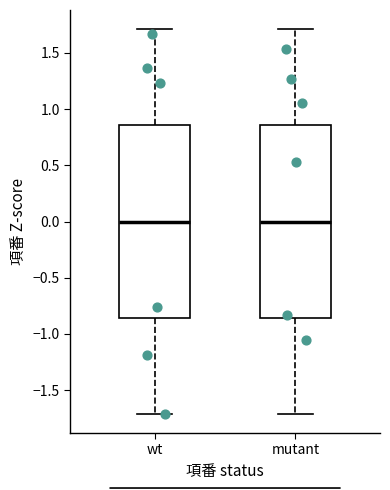

Reading left to right, transcribe this box plot: for each box, give where its median line is, the range the box spans, and where its two whiskers end, as read against the y-axis. The values are not printed on the chart, so give them approximately, as read against the axis.

wt: median 0.00, box -0.85 to 0.85, whiskers -1.70 to 1.70
mutant: median 0.00, box -0.85 to 0.85, whiskers -1.70 to 1.70